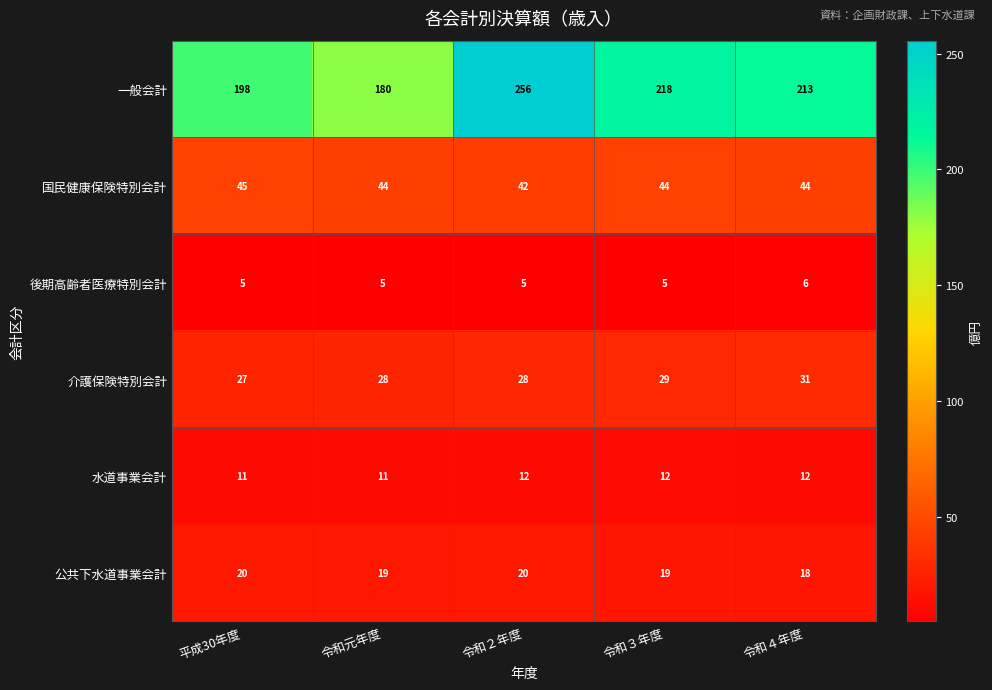

Between 令和２年度 and 令和４年度, which series saw the biggest shift?

一般会計